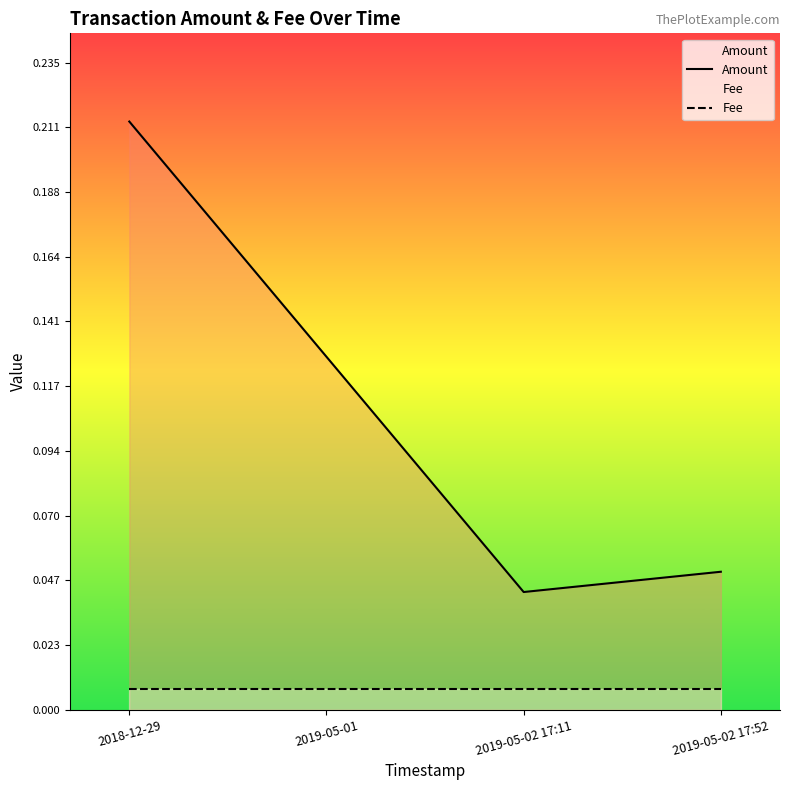

Reading left to right, extract all data points from this chart.

Amount: 0.2	0.1	0.0	0.1
Fee: 0.0	0.0	0.0	0.0